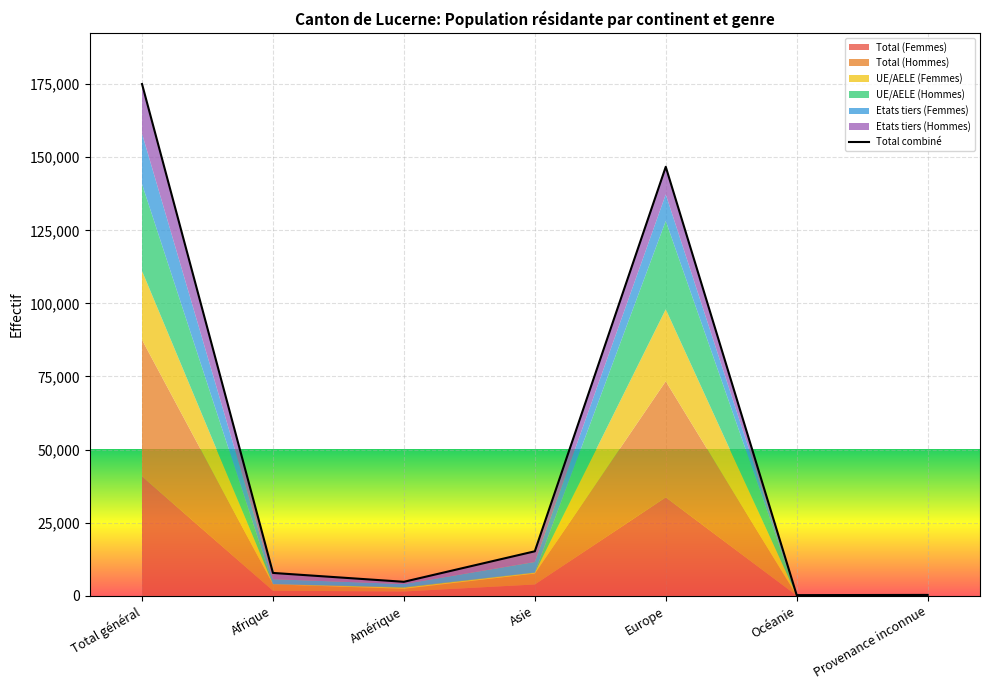

What is the change in value from Océanie to Provenance inconnue?

+70